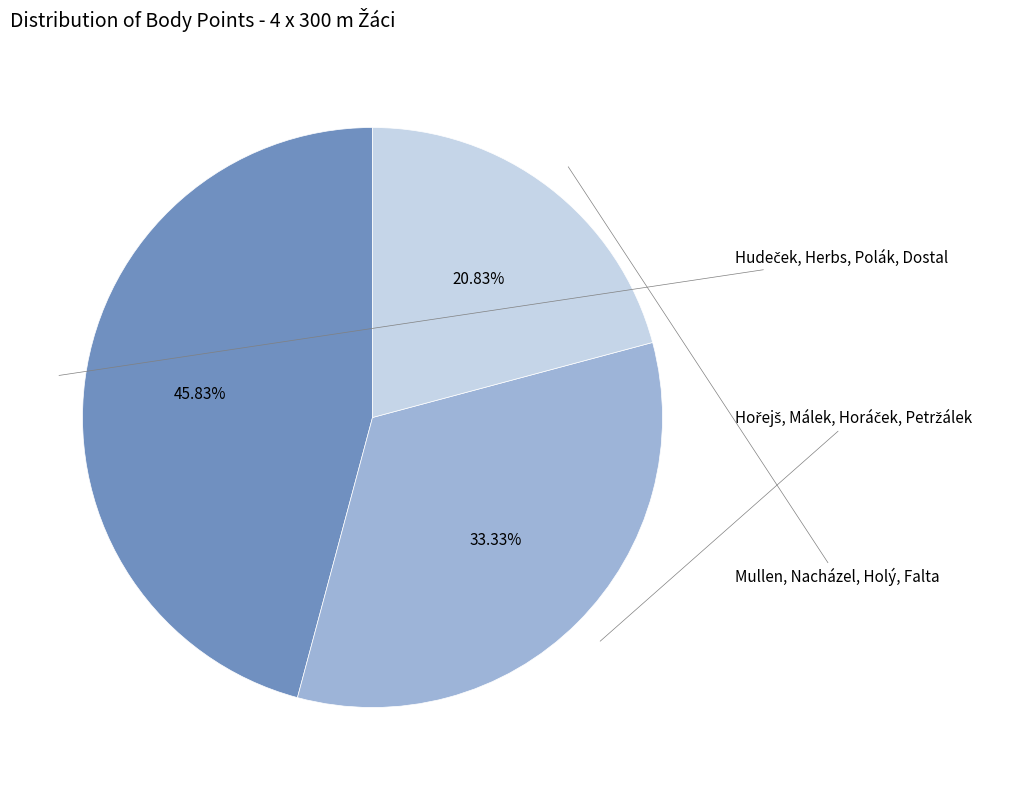

Is there any slice that represents more than half of the pie?

No